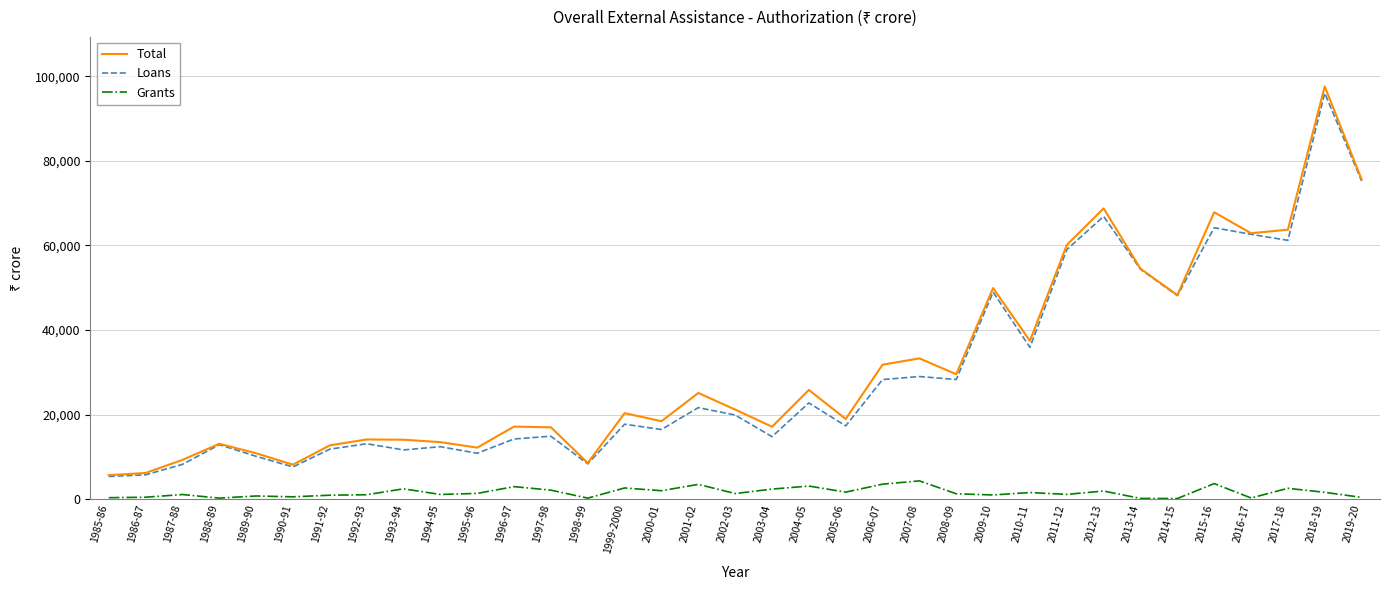

True or false: Grants has more than 2 points higher than both neighbors.

True